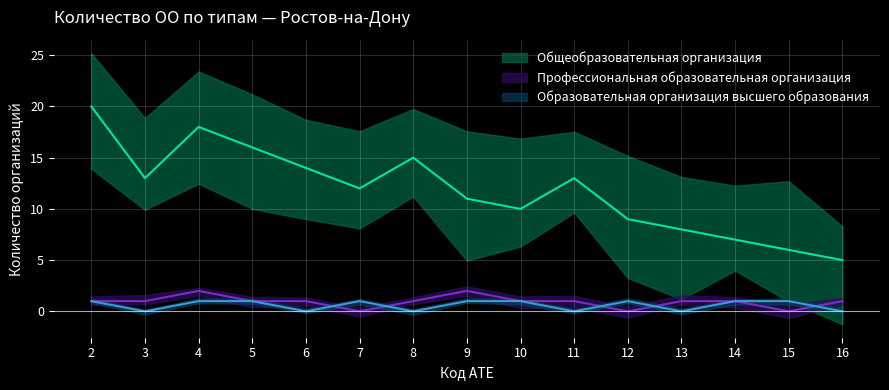

At which label does Общеобразовательная организация reach its minimum?

16